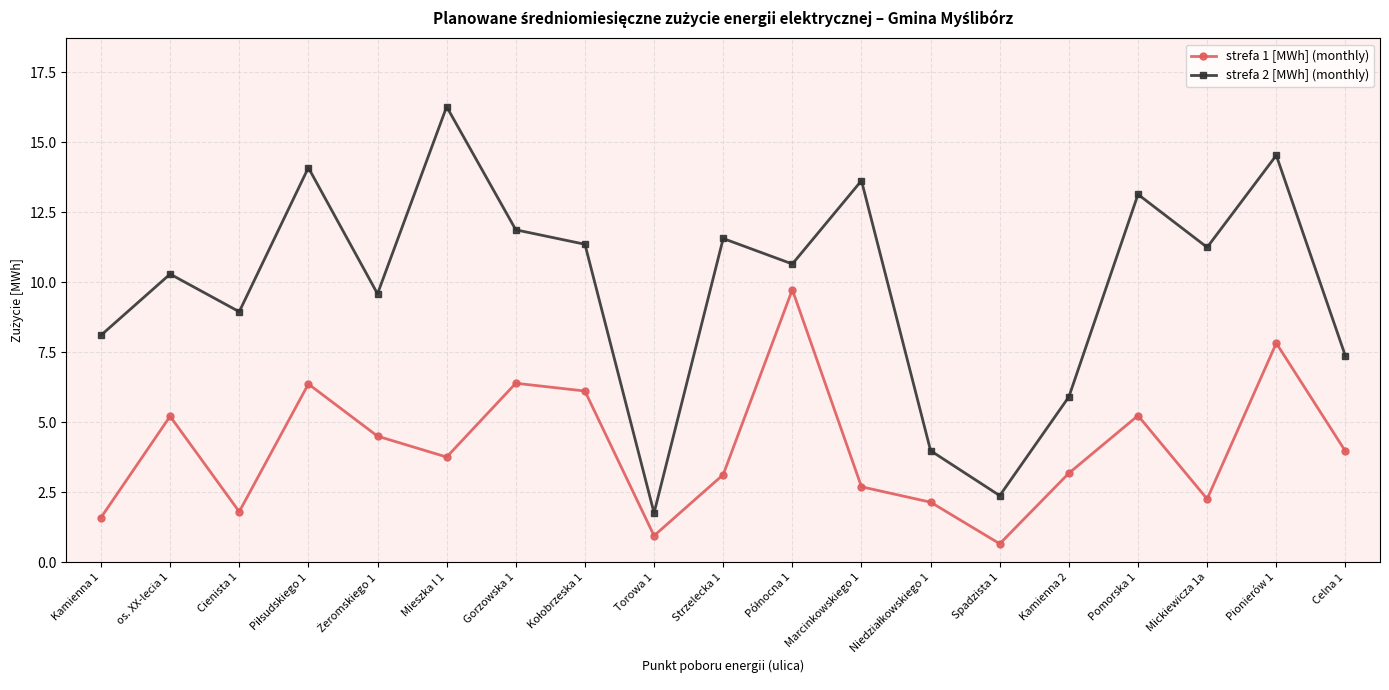

What is the label of the 3rd point from the right?

Mickiewicza 1a